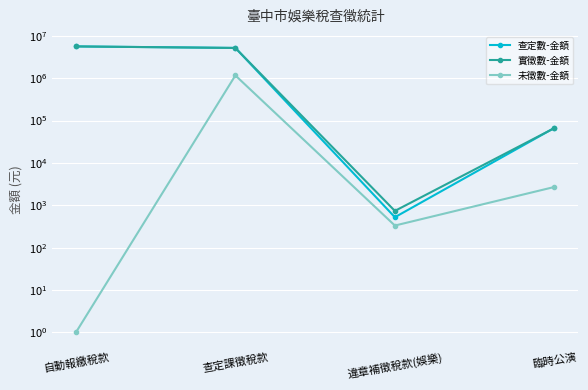

What value does the 實徵數-金額 series have at 查定課徵稅款, to the nearest 50?

5169500